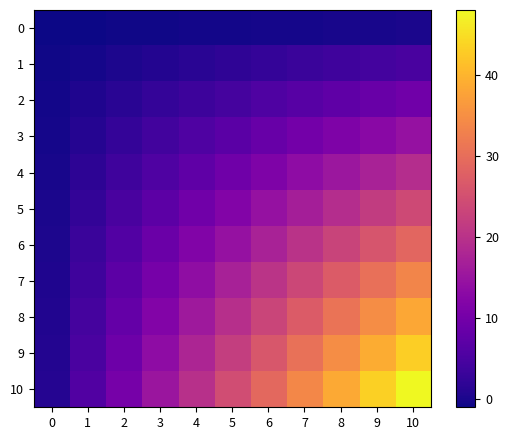

At 4, list the series in order from largest to smallest.

10, 9, 8, 7, 6, 5, 4, 3, 2, 1, 0